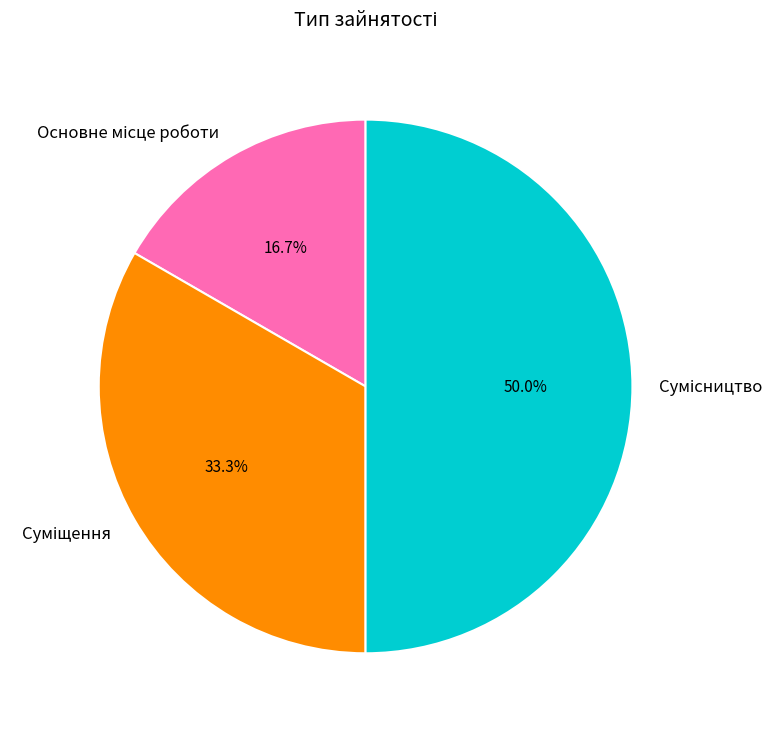

What percentage is the Сумісництво slice, to the nearest percent?

50%